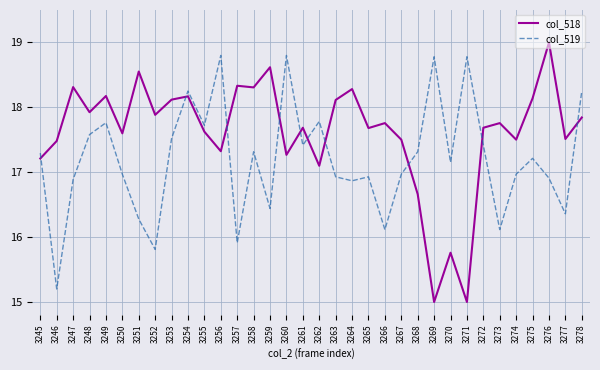

What is the maximum value shown in the chart?

19.0